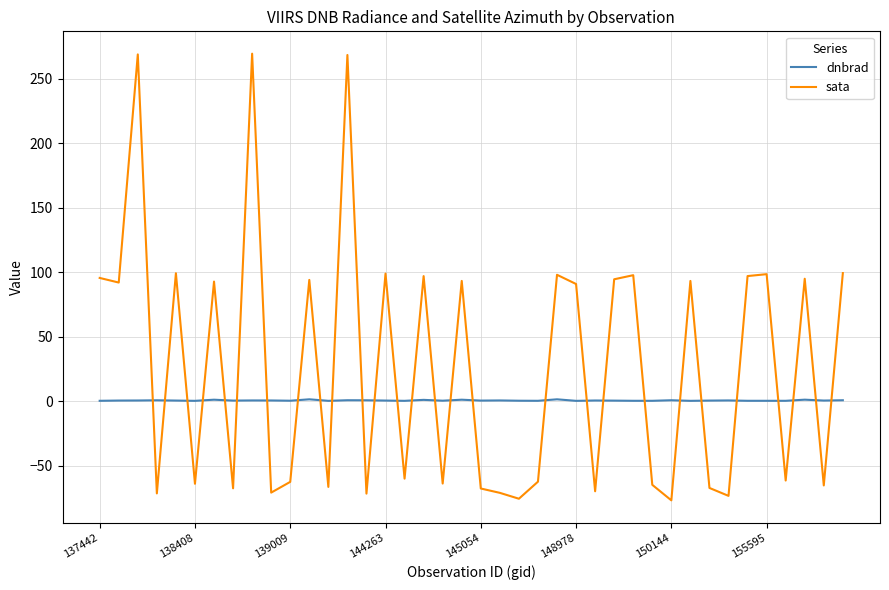

What is the greatest value displayed?

269.3